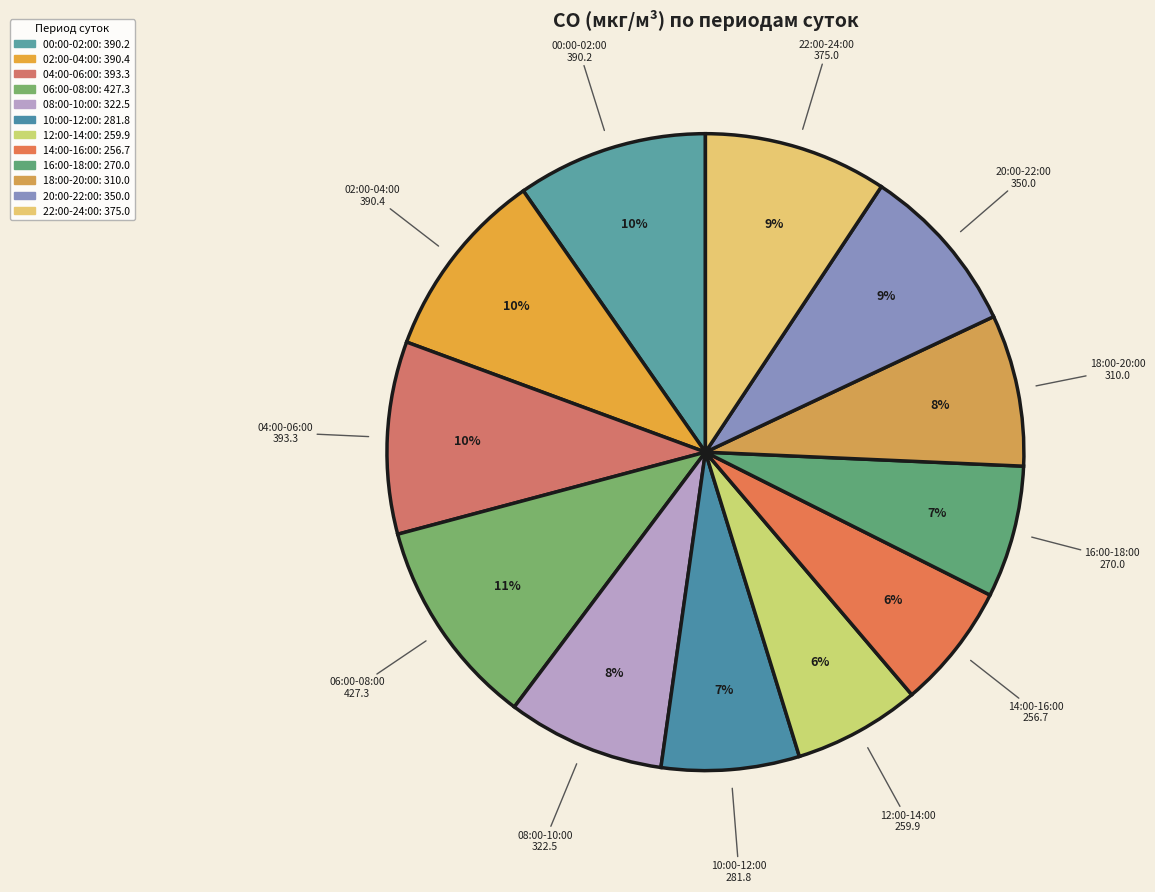

Between 14:00-16:00 and 20:00-22:00, which is larger?

20:00-22:00